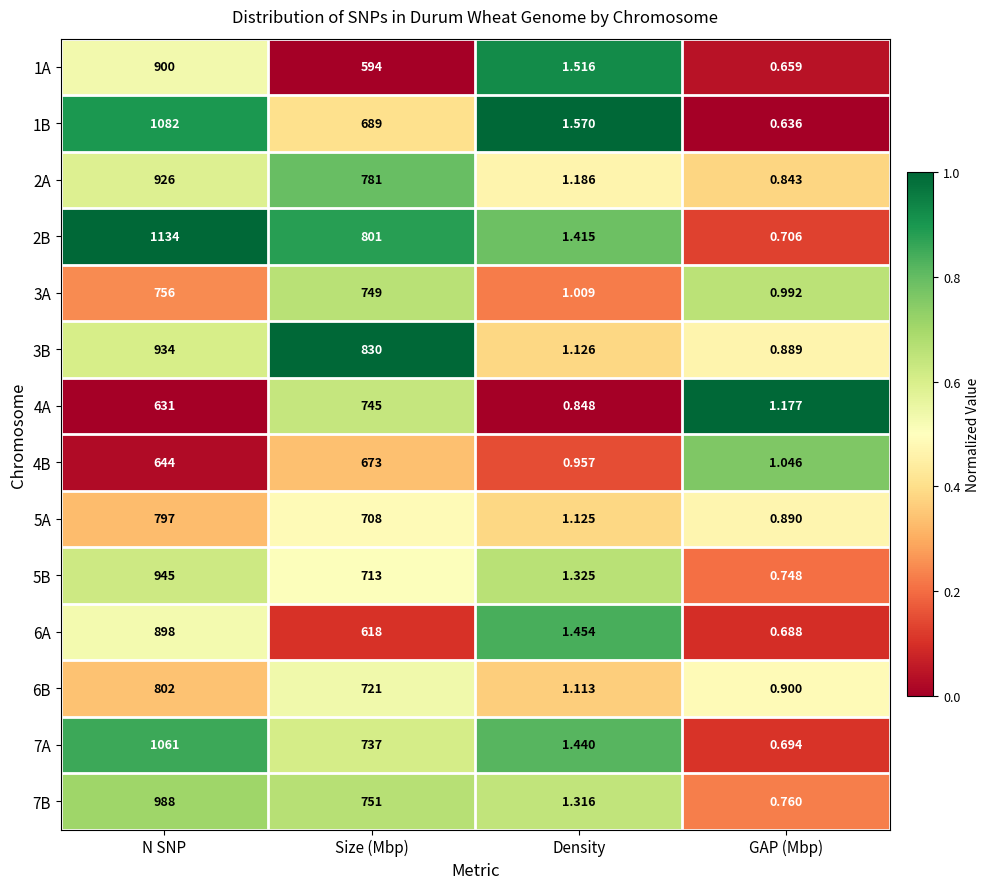

At which category is the sum across all series the highest?

N SNP